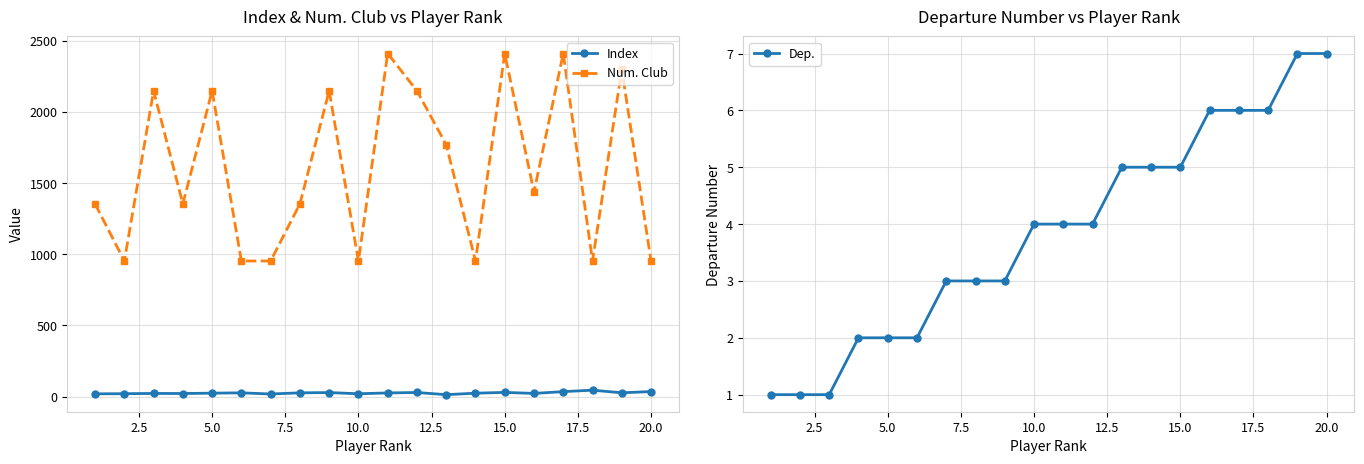

What is the value of the Dep. point at the 14th from the left?

5.0